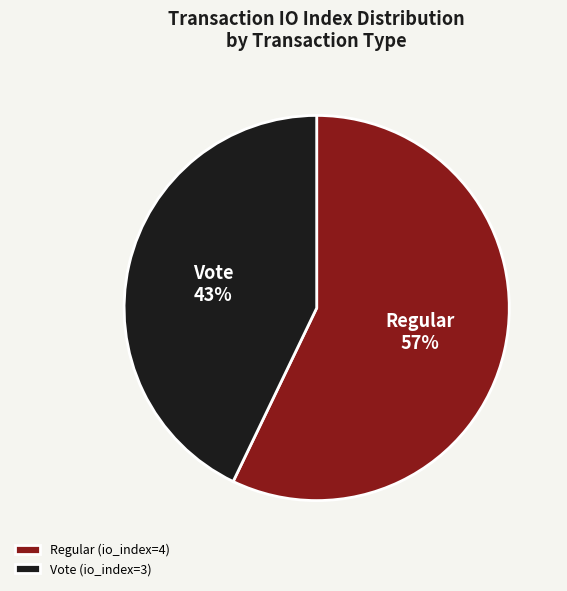

To the nearest percent, what percentage of the pie is Regular (io_index=4)?

57%